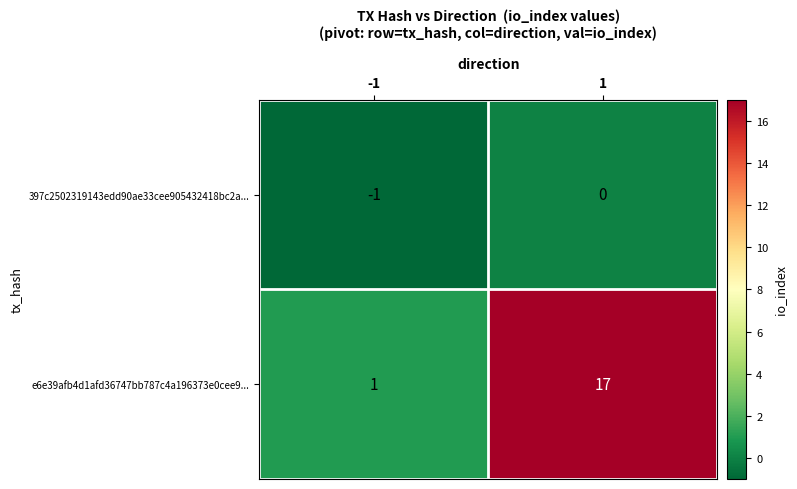

Reading left to right, what are all the values shown in this chart?

397c2502319143edd90ae33cee905432418bc2a...: -1	0
e6e39afb4d1afd36747bb787c4a196373e0cee9...: 1	17